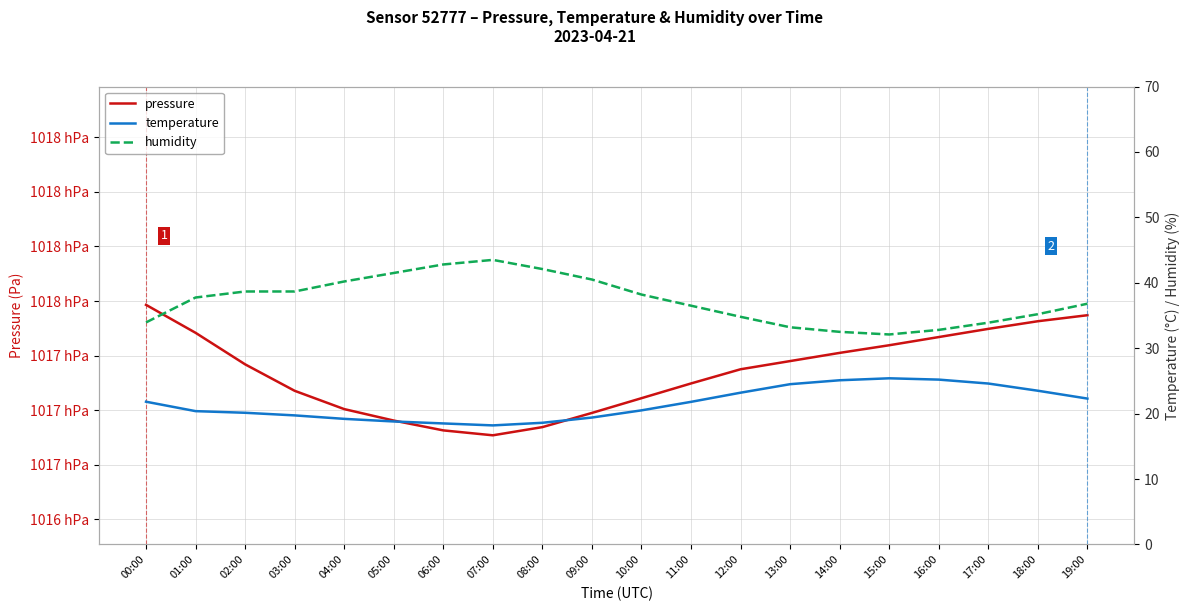

What is the spread (max minus min) of values at 12:00?

101695.6